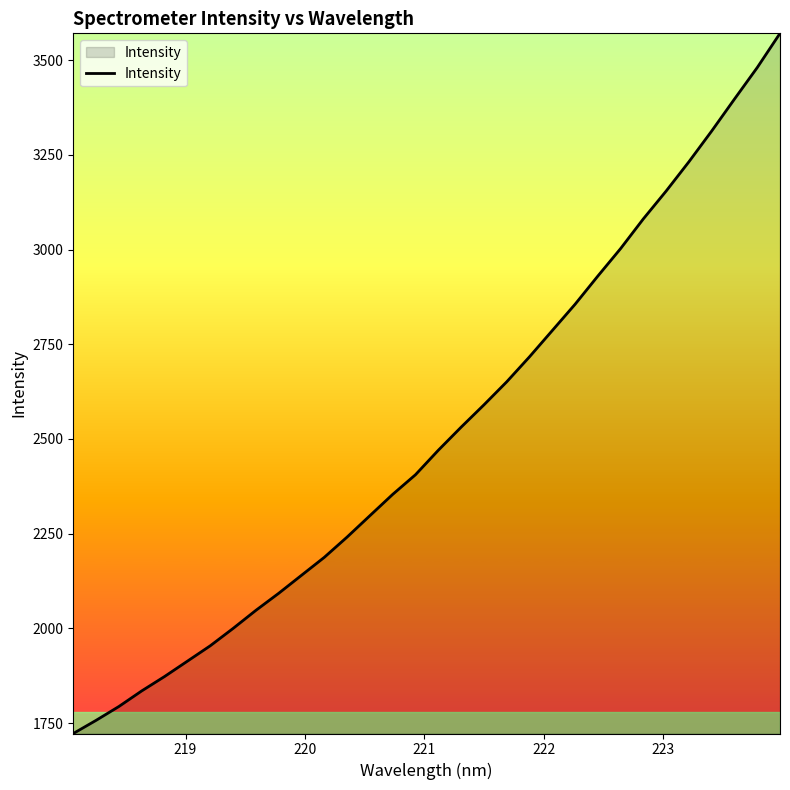

What is the smallest value displayed?

1722.5